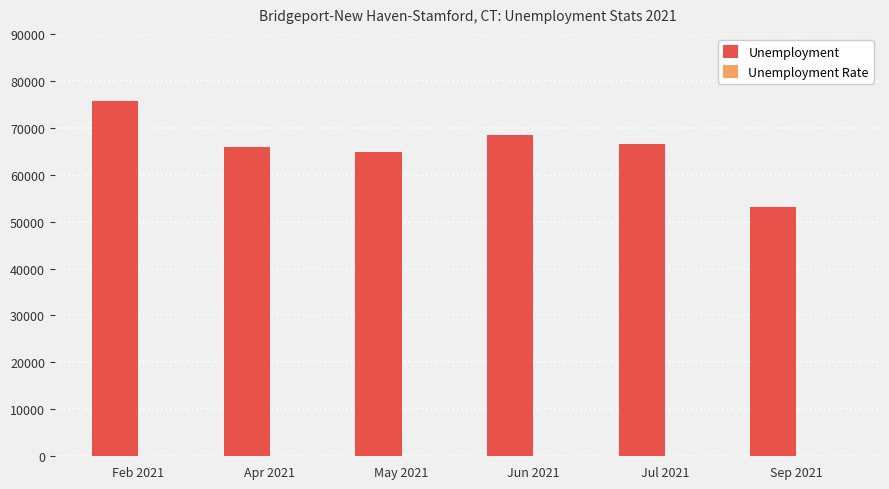

Which series has the largest total across all categories?

Unemployment